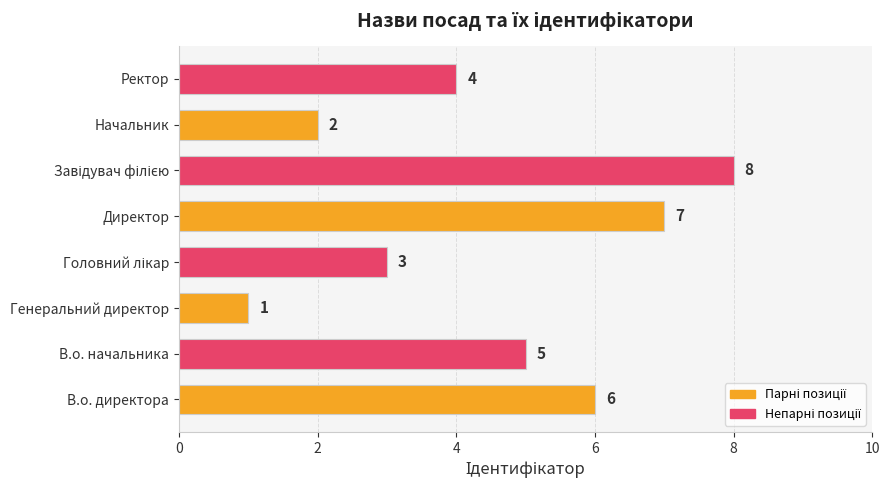

Reading bottom to top, list all the values displayed in this chart.

6	5	1	3	7	8	2	4